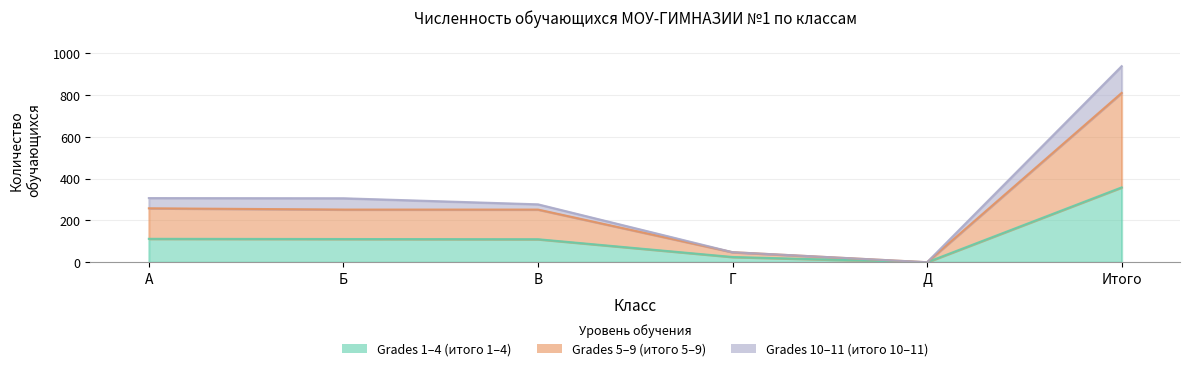

True or false: Grades 10-11 (итого 10-11) has a value of 208 at Б.

False